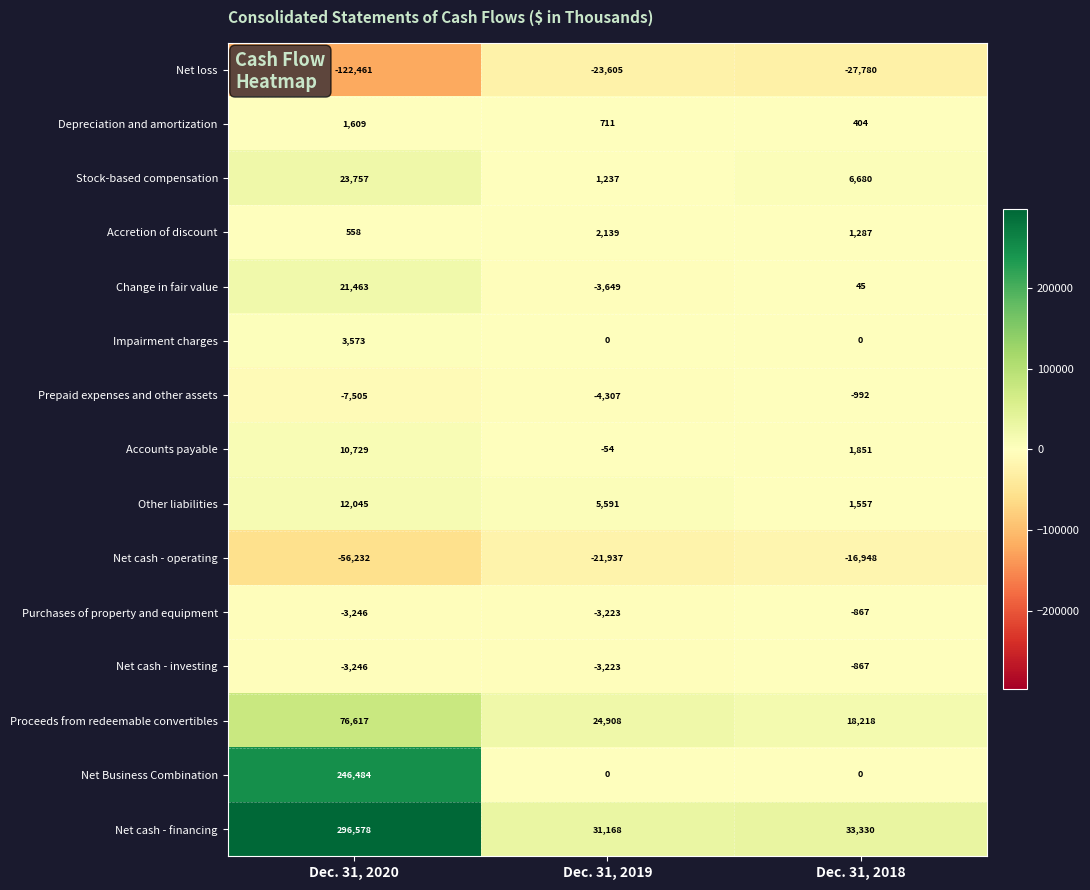

What is the average value of the Other liabilities series?

6398